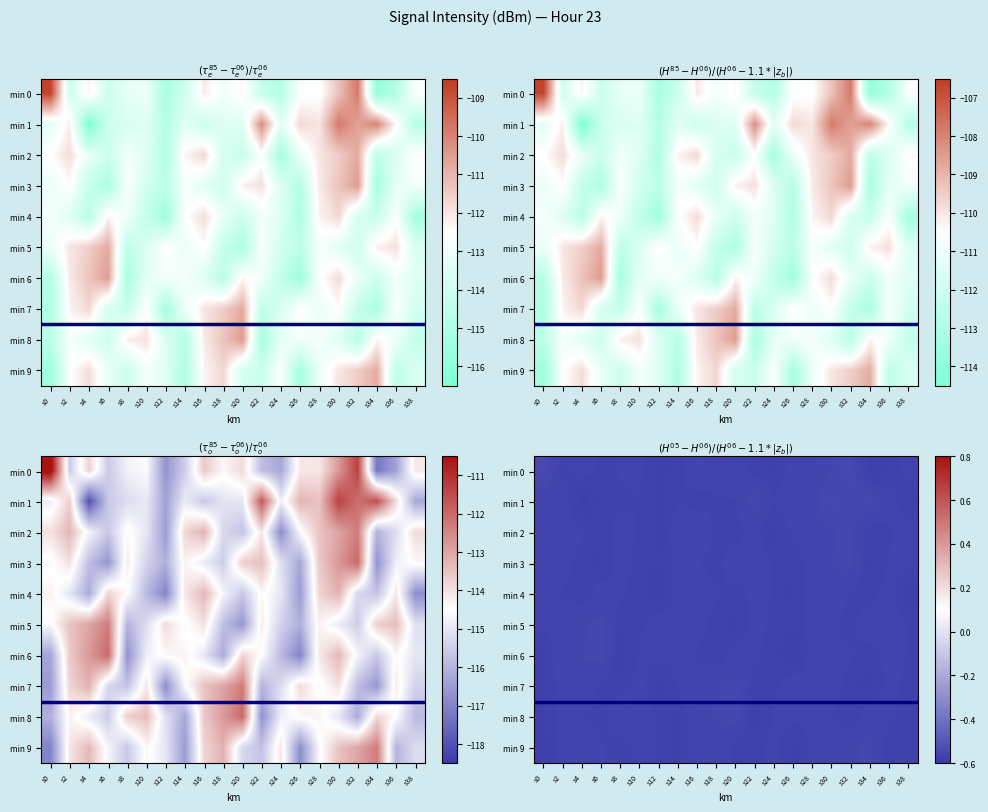

At which category is the sum across all series the highest?

s30